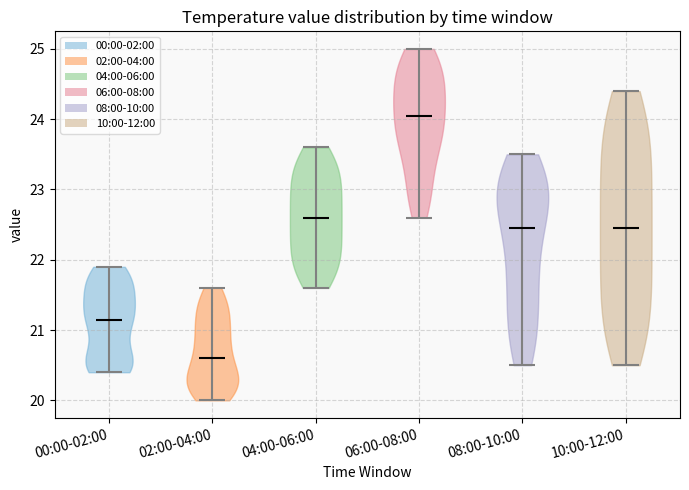

Reading left to right, read every violin against the y-axis: where its median line is, and the lowest and highest points it reaches. The values are not printed on the chart, so give them approximately, as read against the axis.

00:00-02:00: median line 21.2, lowest point 20.4, highest point 21.9
02:00-04:00: median line 20.6, lowest point 20.0, highest point 21.6
04:00-06:00: median line 22.6, lowest point 21.6, highest point 23.6
06:00-08:00: median line 24.1, lowest point 22.6, highest point 25.0
08:00-10:00: median line 22.5, lowest point 20.5, highest point 23.5
10:00-12:00: median line 22.5, lowest point 20.5, highest point 24.4